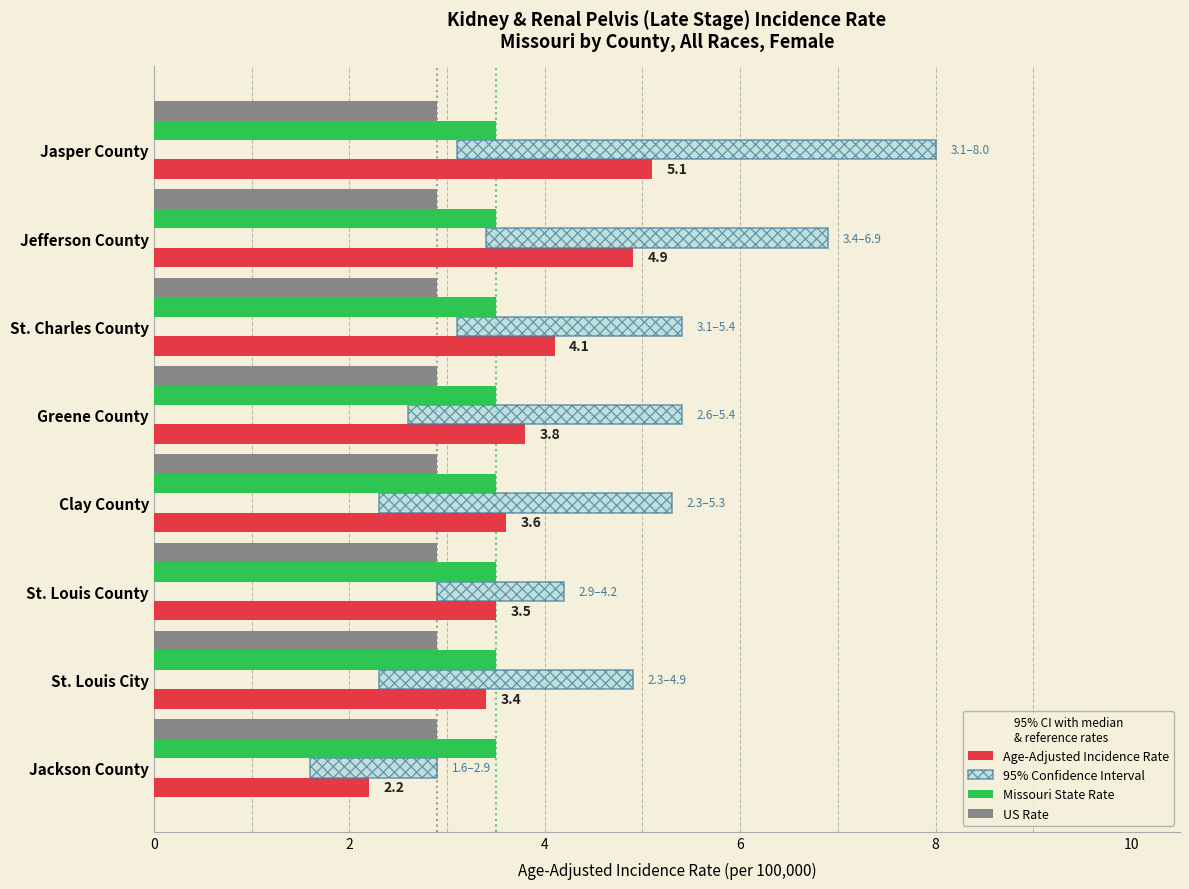

Which has a higher value, 10 or 6?

6